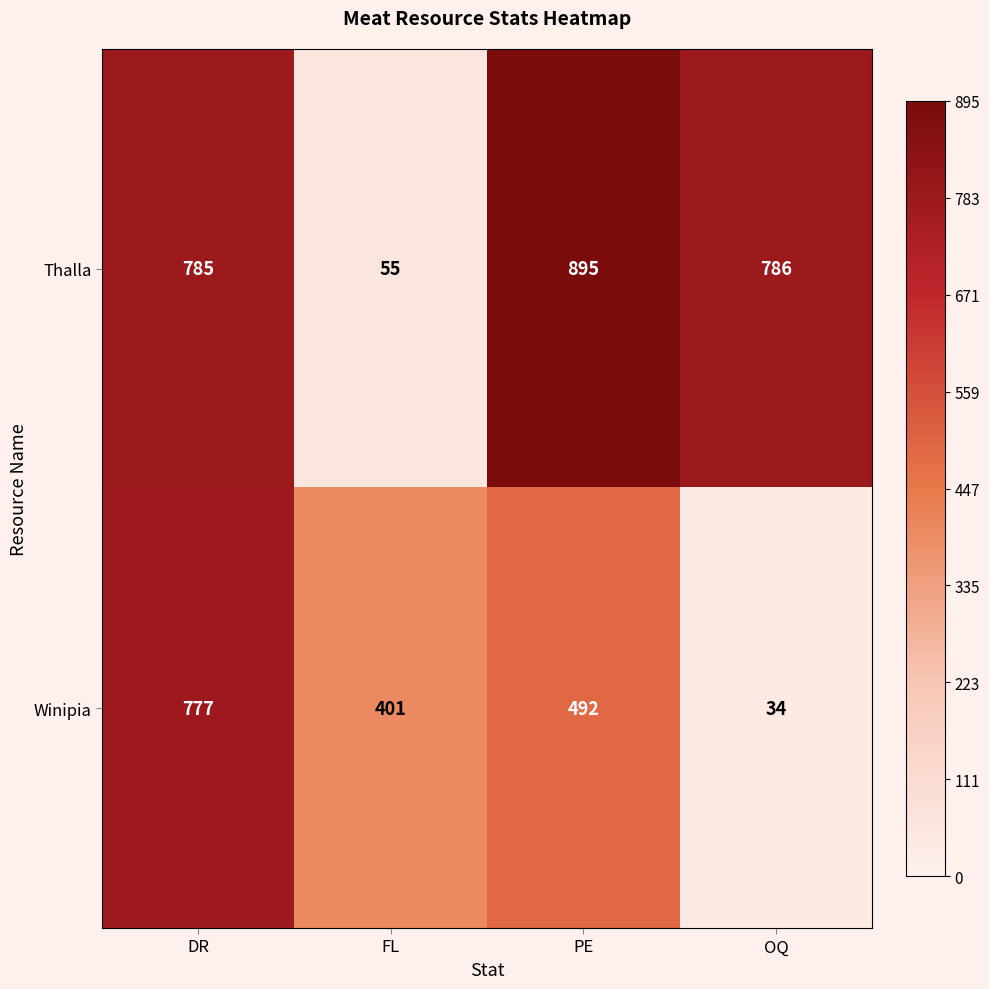

Reading left to right, extract all data points from this chart.

Thalla: DR=785	FL=55	PE=895	OQ=786
Winipia: DR=777	FL=401	PE=492	OQ=34